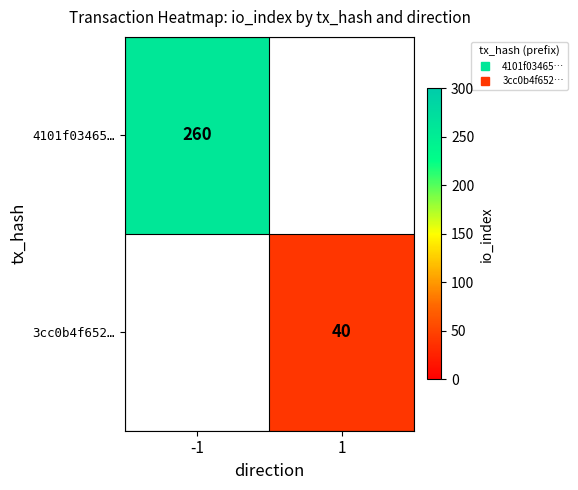

What is the maximum value shown in the chart?

260.0